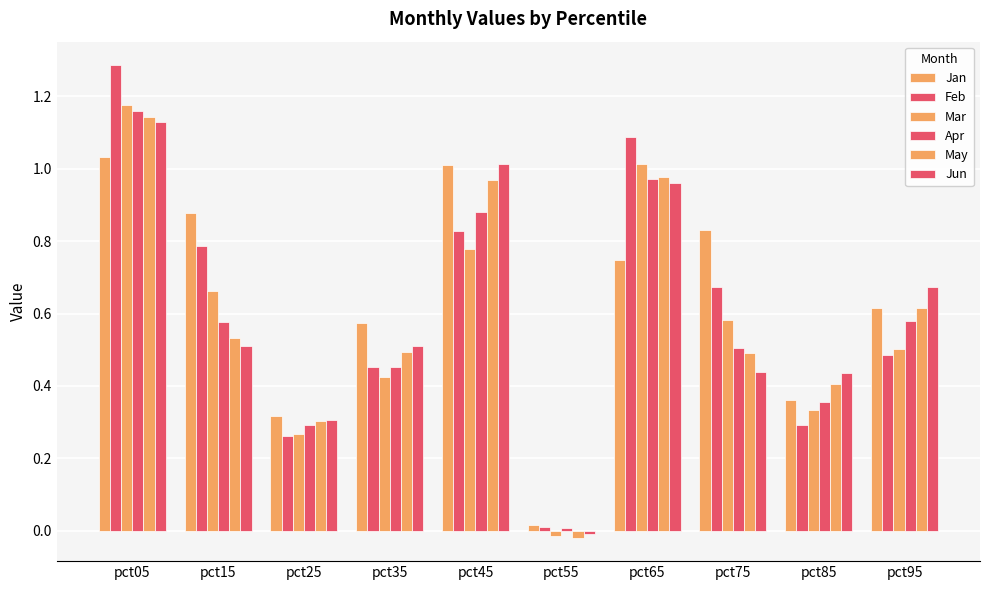

Are the bars horizontal?

No